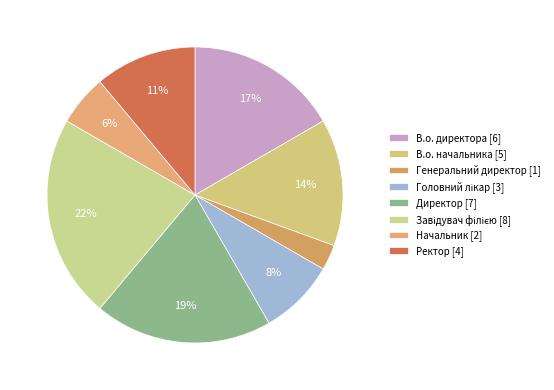

To the nearest percent, what is the combined percentage of Директор [7] and В.о. директора [6]?

36%